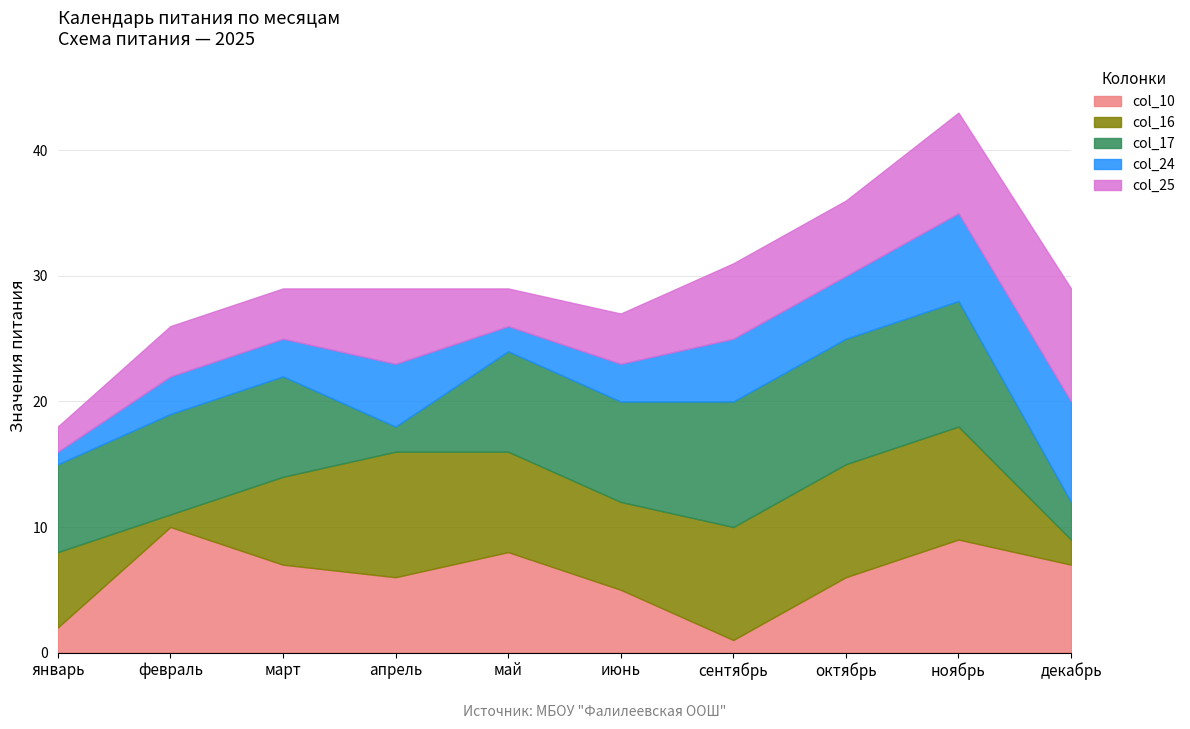

The value of col_10 at февраль is 3. True or false?

False